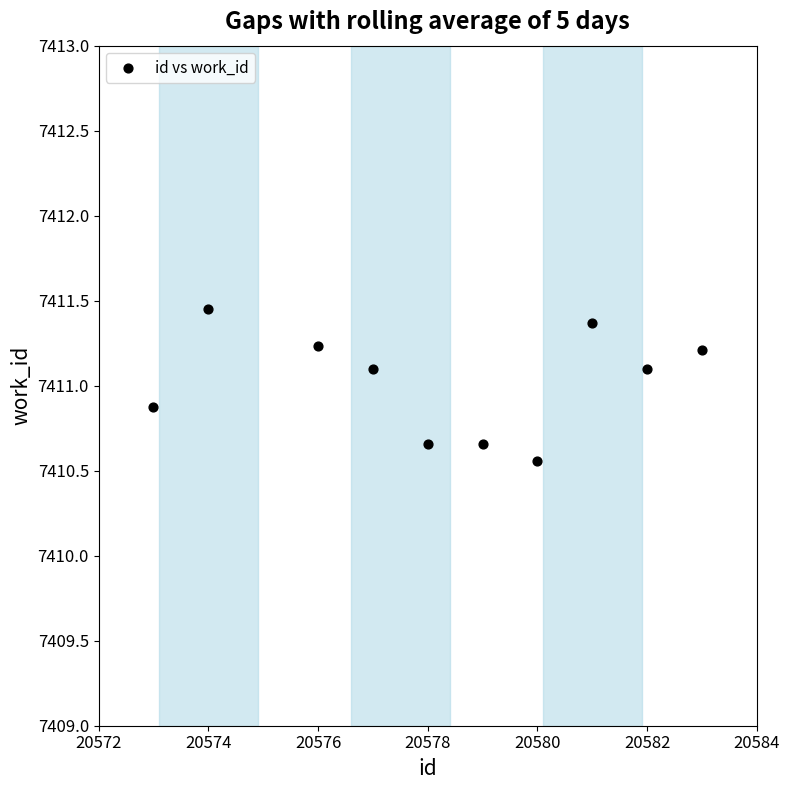

What is the range of Y values (max minus min)?

0.9